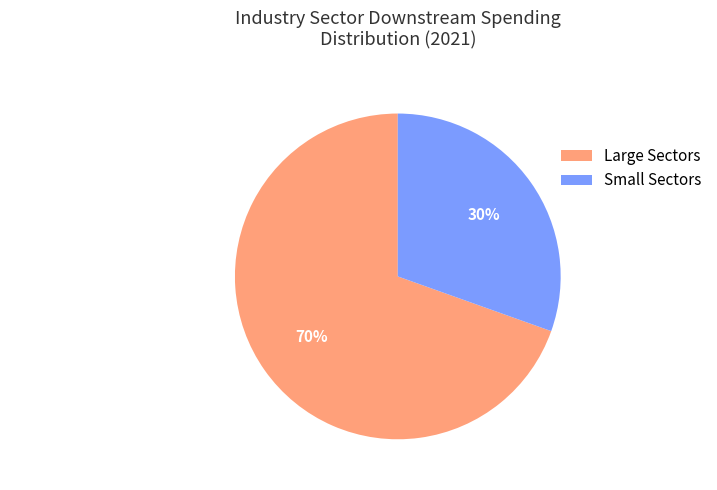

To the nearest percent, what is the average slice percentage?

50%